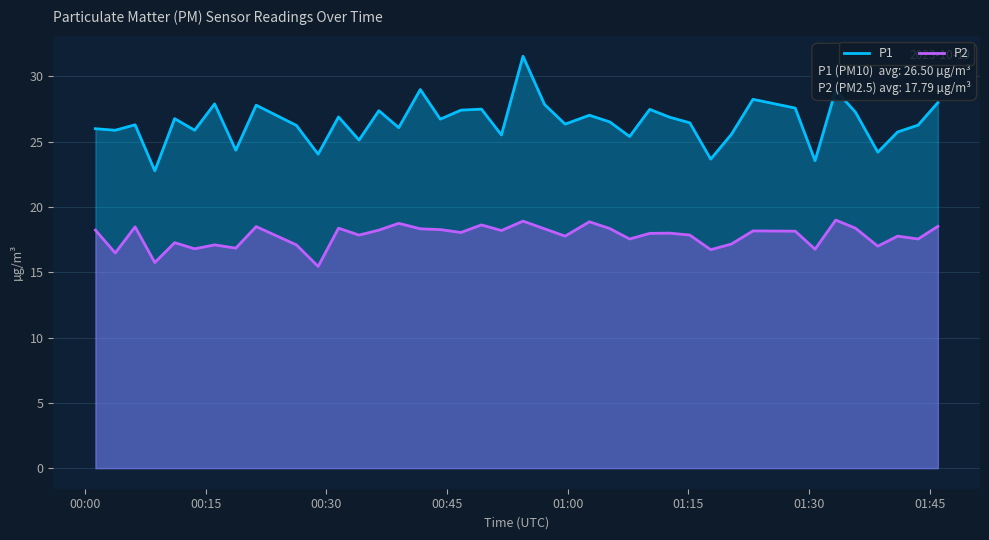

Which series has the largest total across all categories?

P1